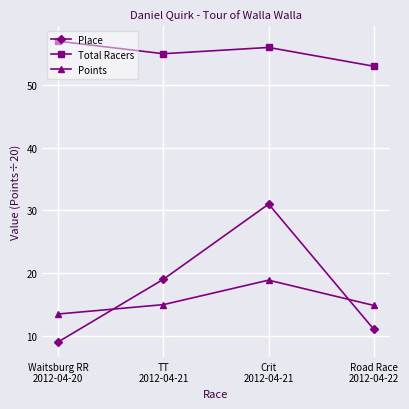

What is the approximate value of Total Racers at Road Race
2012-04-22?

53.0